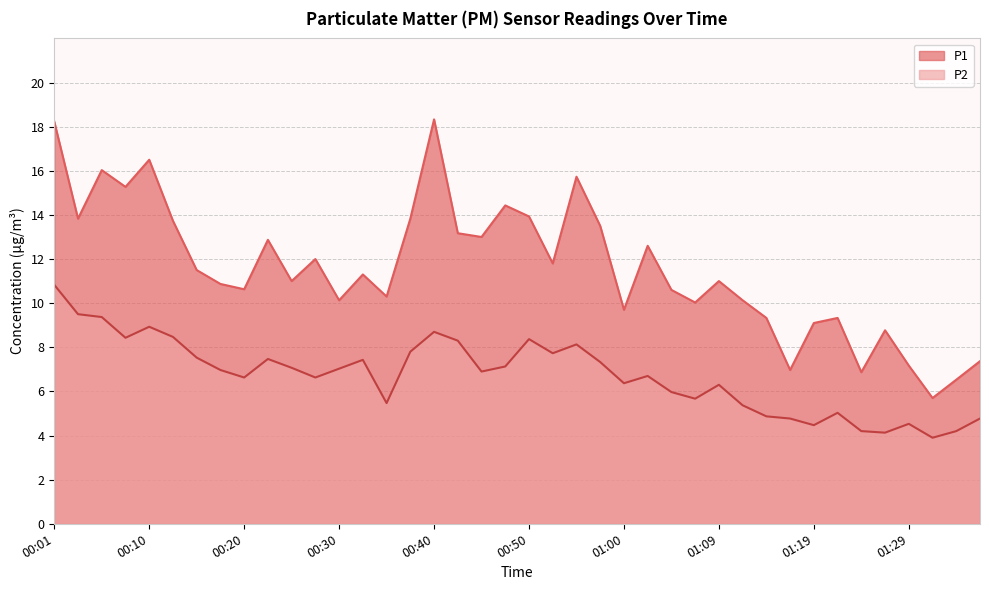

What is the value of the P1 point at the 1st from the left?

18.2